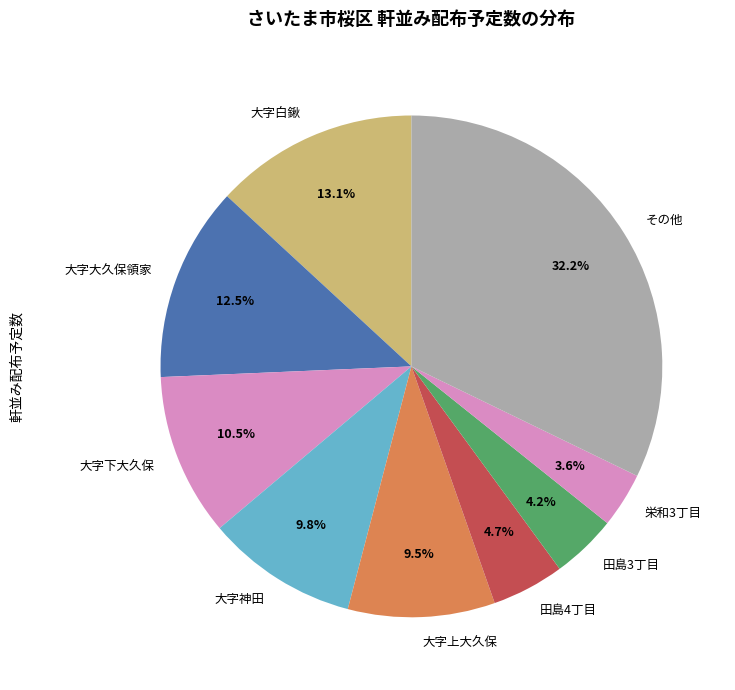

Combined, do 田島4丁目 and 大字神田 account for over 50%?

No